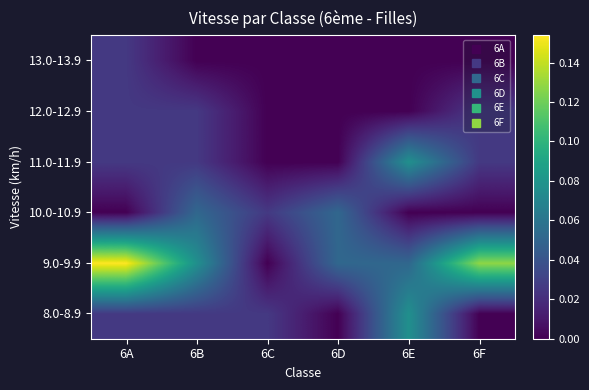

Count the number of categories in the chart.

6